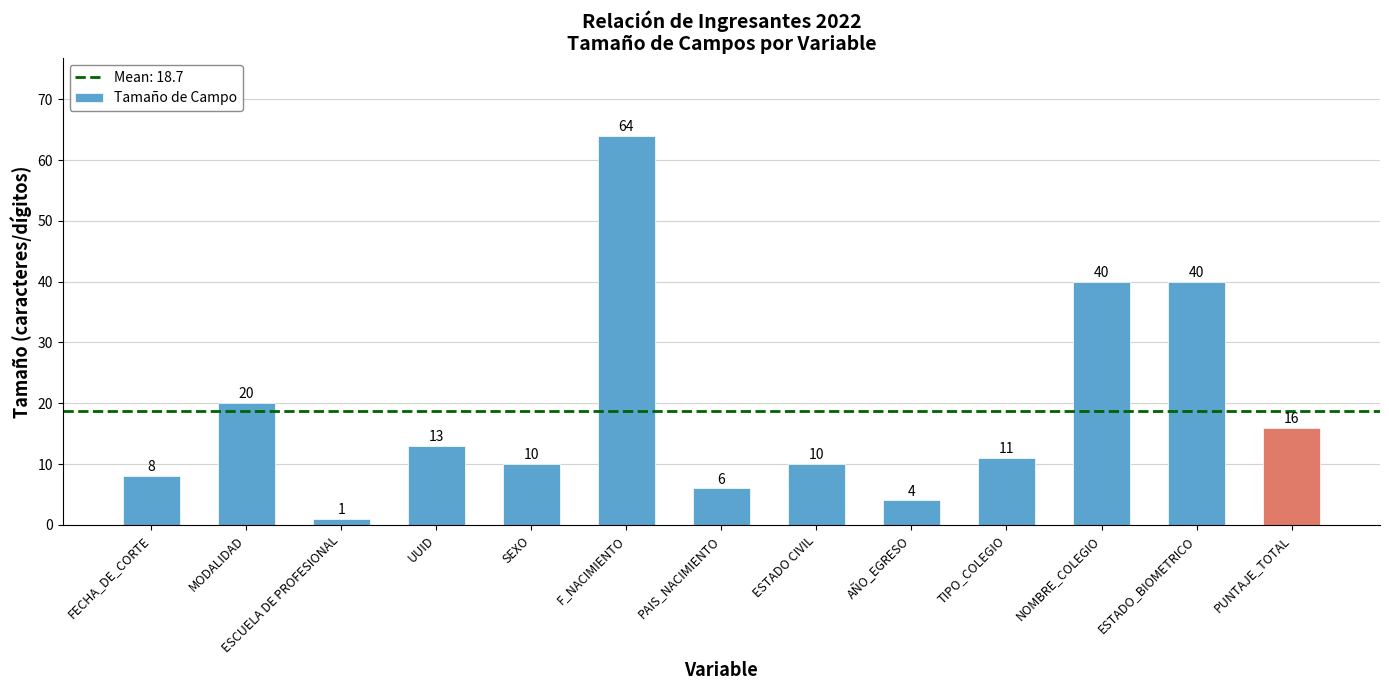

Reading left to right, what are all the values shown in this chart?

FECHA_DE_CORTE=8	MODALIDAD=20	ESCUELA DE PROFESIONAL=1	UUID=13	SEXO=10	F_NACIMIENTO=64	PAIS_NACIMIENTO=6	ESTADO CIVIL=10	AÑO_EGRESO=4	TIPO_COLEGIO=11	NOMBRE_COLEGIO=40	ESTADO_BIOMETRICO=40	PUNTAJE_TOTAL=16